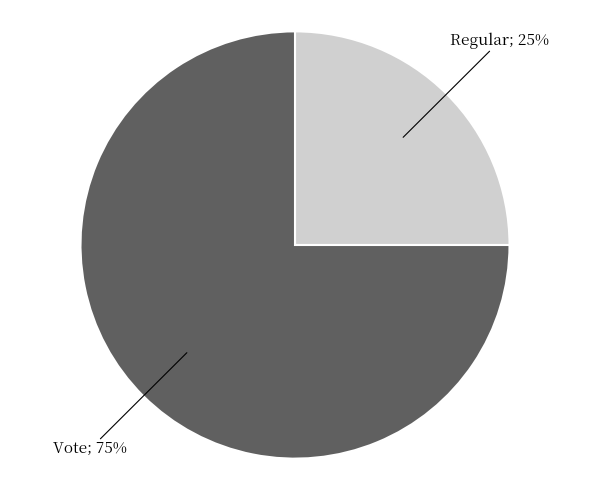

To the nearest percent, what is the average slice percentage?

50%